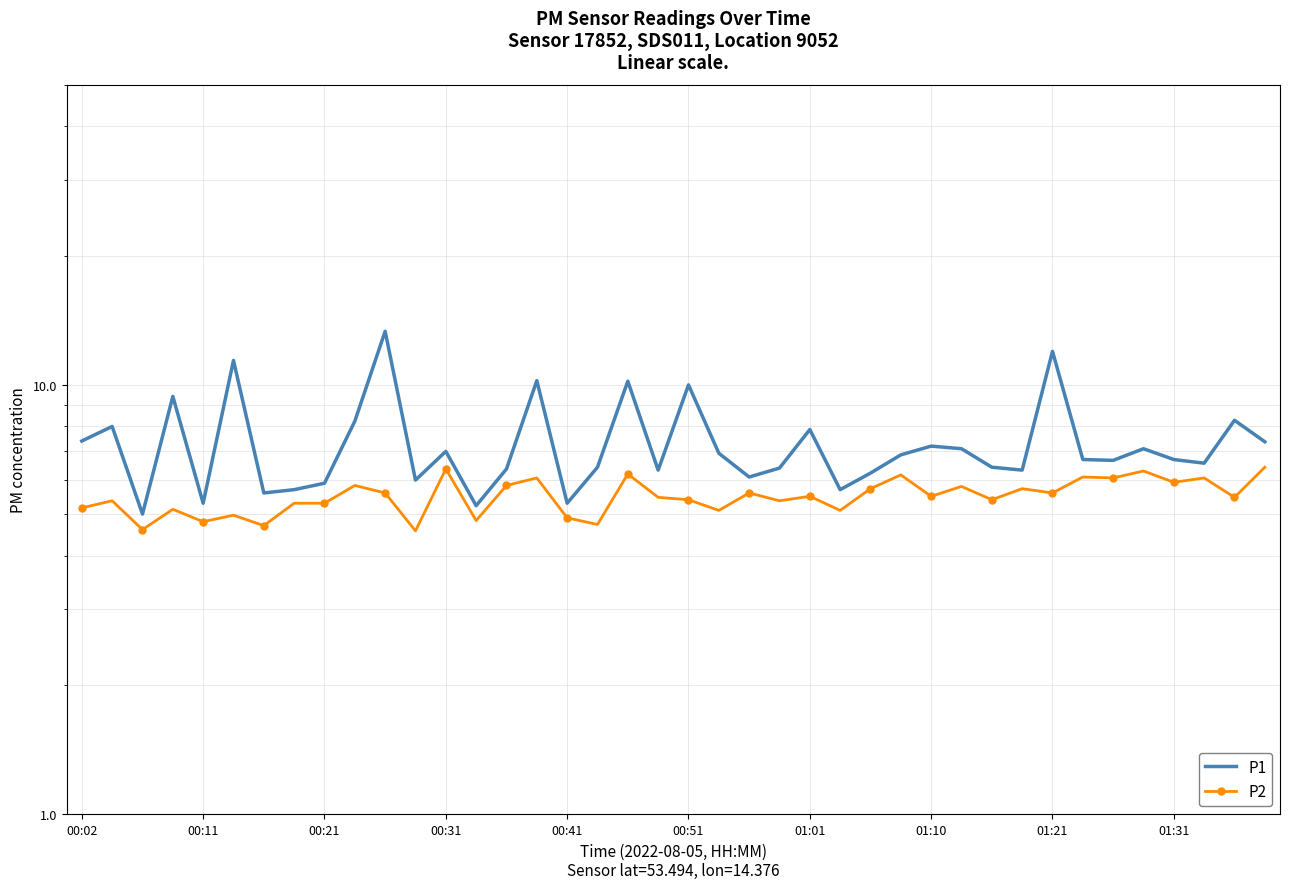

What is the lowest value of the P1 series?

5.0